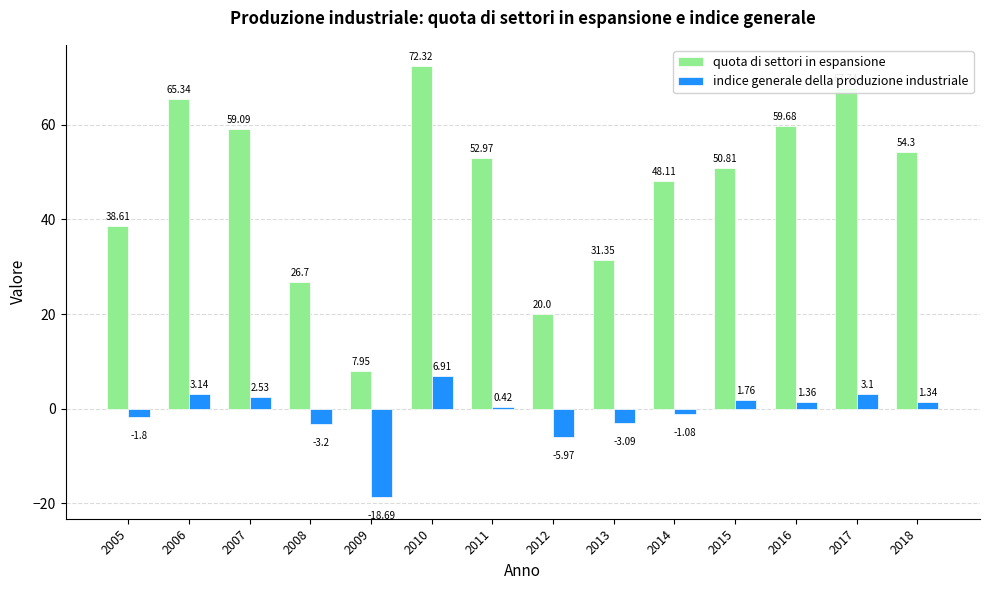

Where is indice generale della produzione industriale nearest to the value -5?

2012